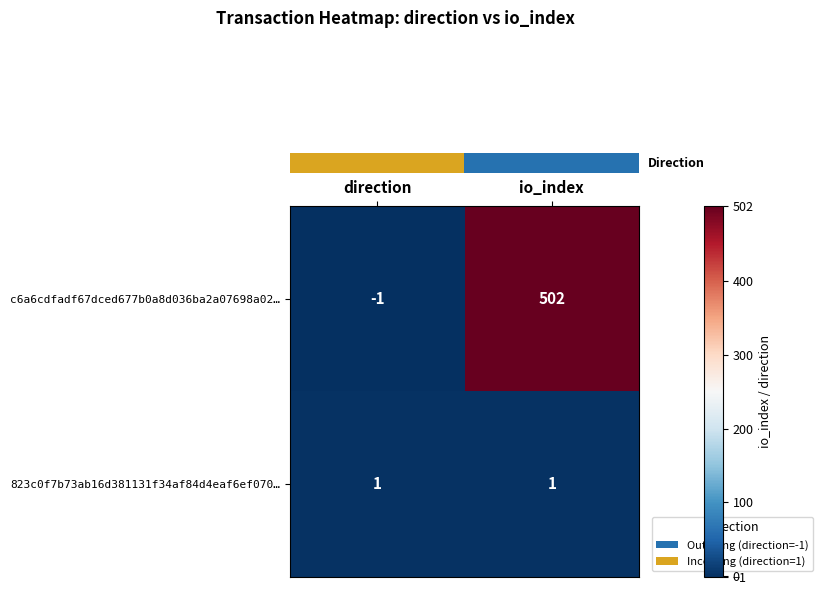

At which category does the chart reach its peak across all series?

io_index